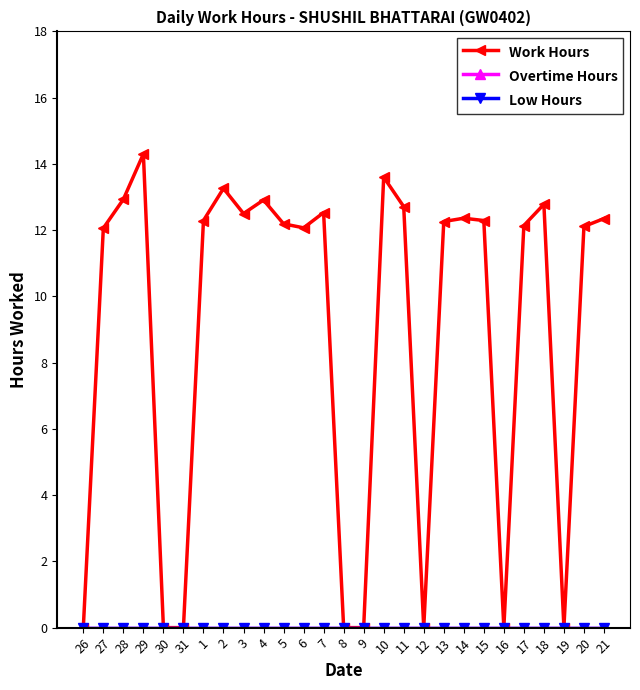

Is this an area chart (filled region under the line)?

No